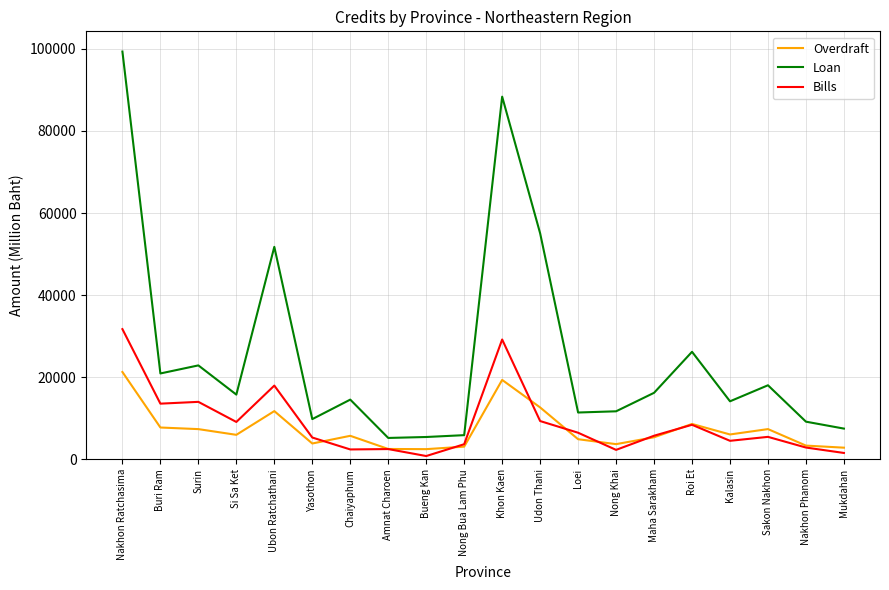

Is it true that Loan equals 7626 at Nong Khai?

False